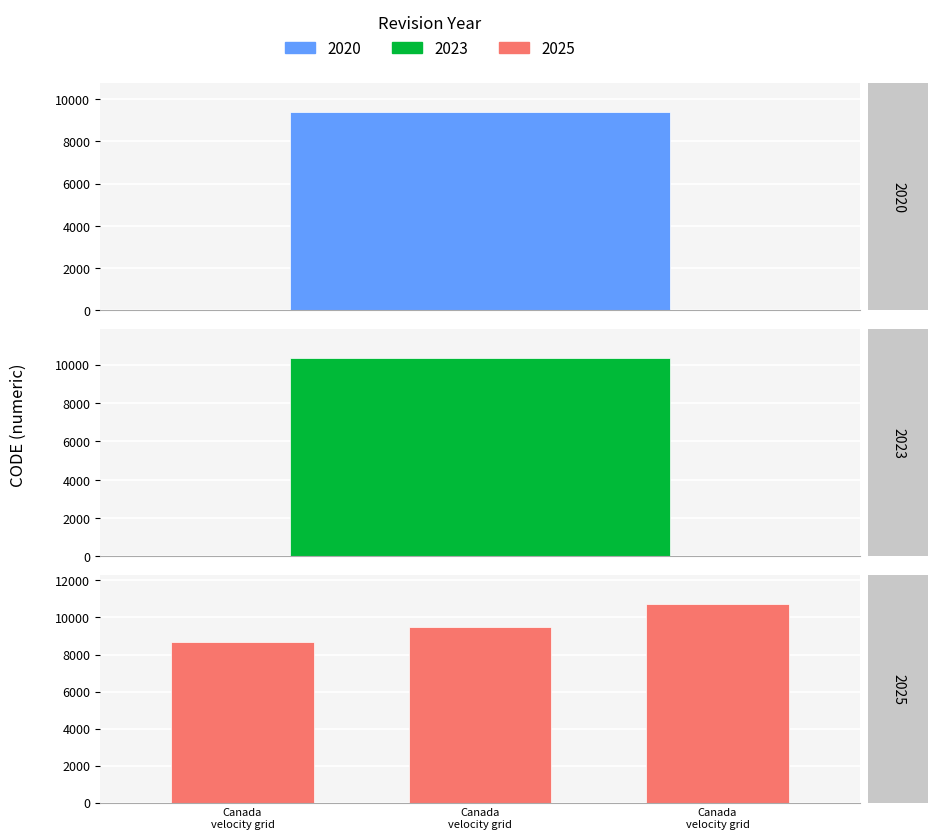

Which has a higher value, New Caledonia velocity model 2015 or Canada velocity grid v8?

Canada velocity grid v8